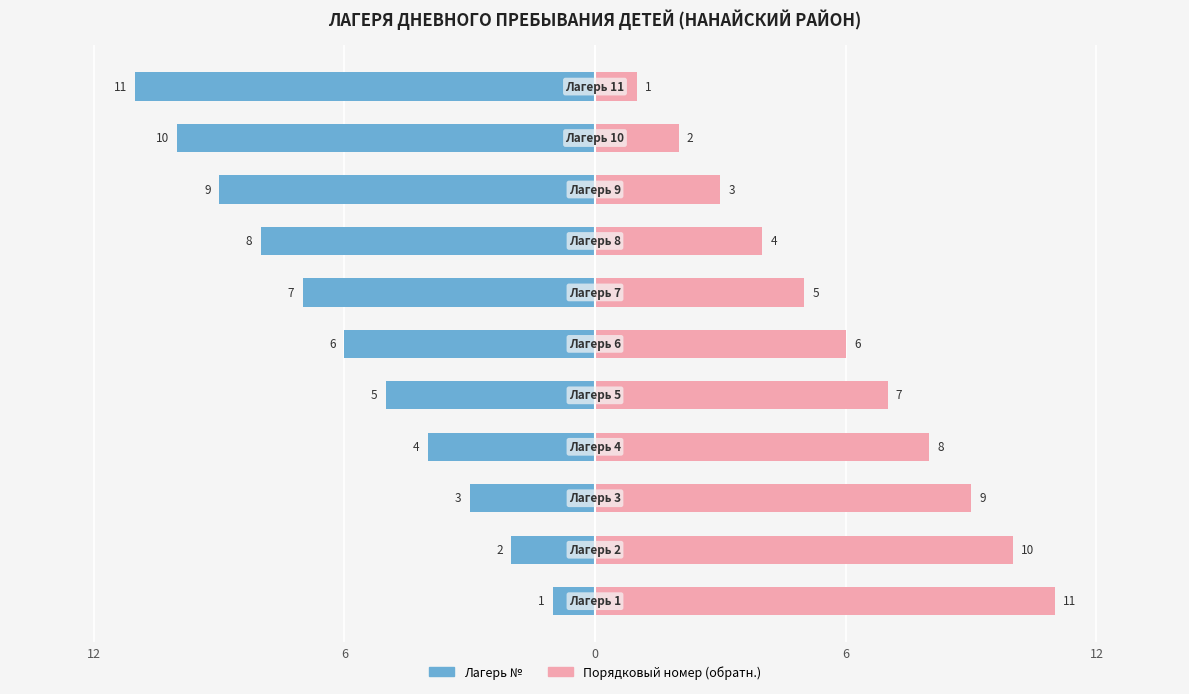

Reading left to right, list all the values displayed in this chart.

Лагерь №: -1	-2	-3	-4	-5	-6	-7	-8	-9	-10	-11
Порядковый номер (обратн.): 11	10	9	8	7	6	5	4	3	2	1